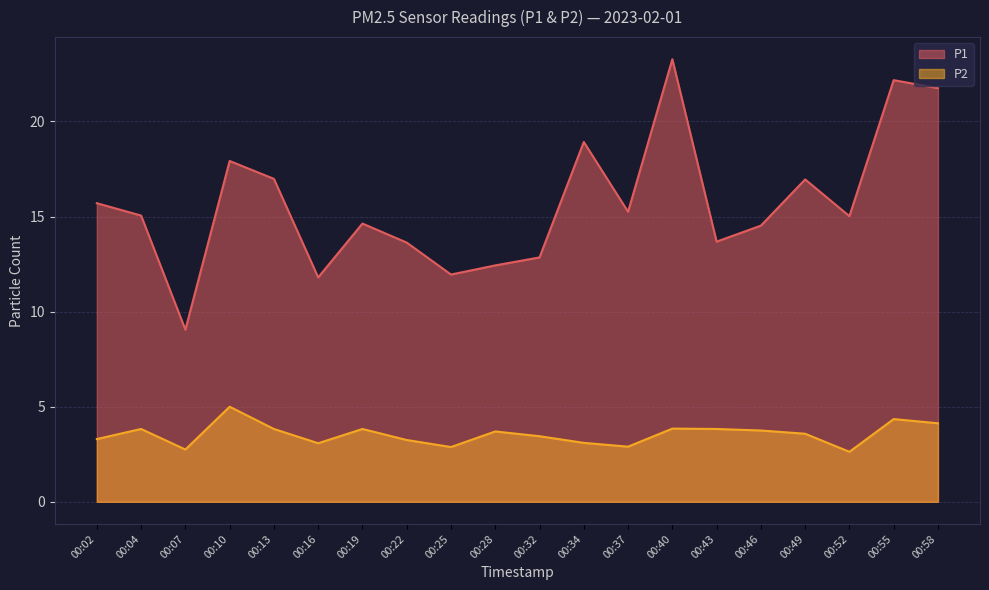

How many lines are shown in the chart?

2